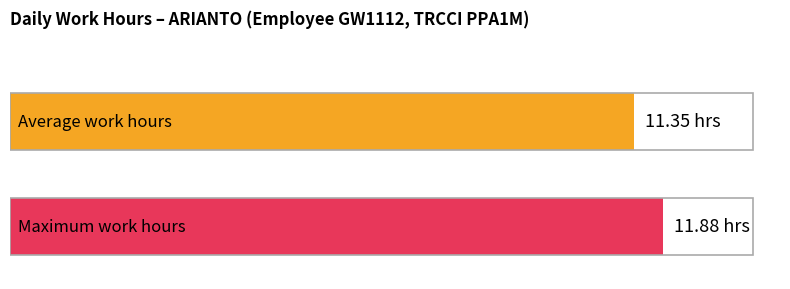

What is the maximum value shown in the chart?

11.9